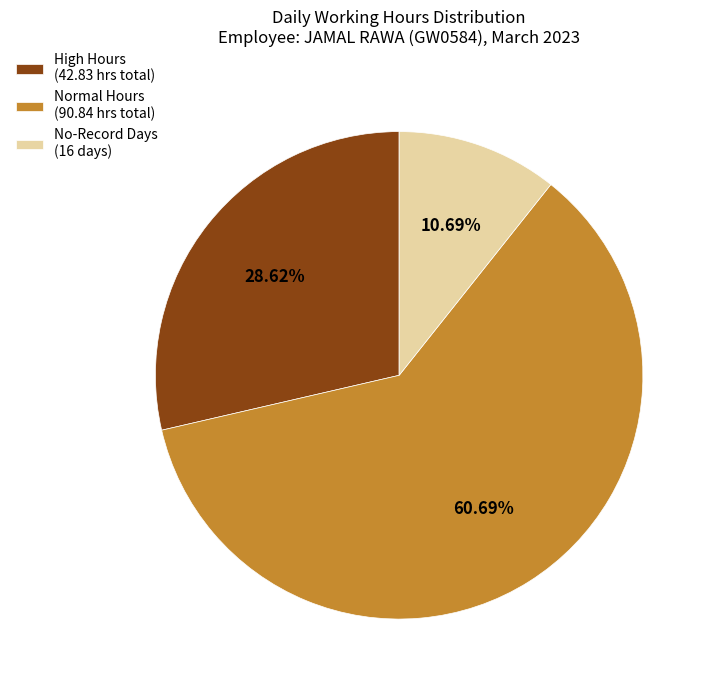

Approximately how many times larger is the value at Normal Hours (90.84 hrs total) compared to No-Record Days (16 days)?

5.7